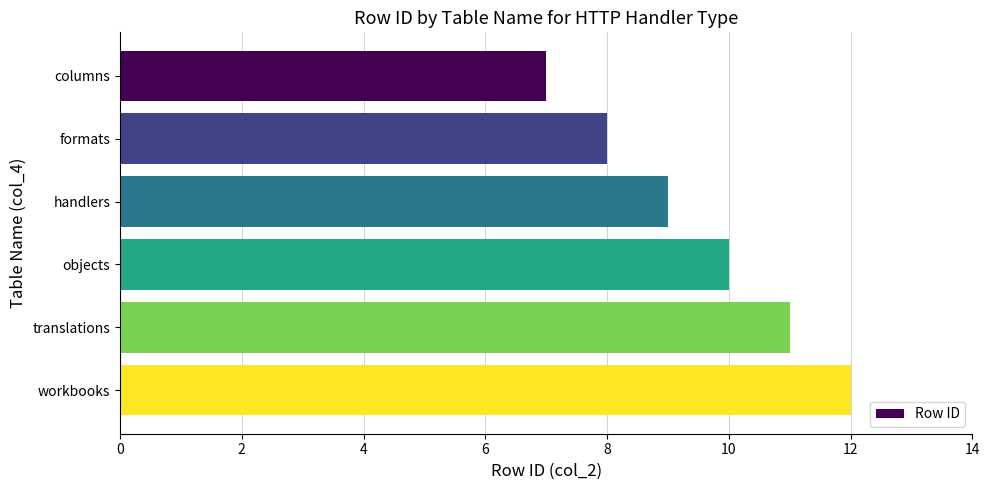

Rank the categories by value from lowest to highest.

columns, formats, handlers, objects, translations, workbooks